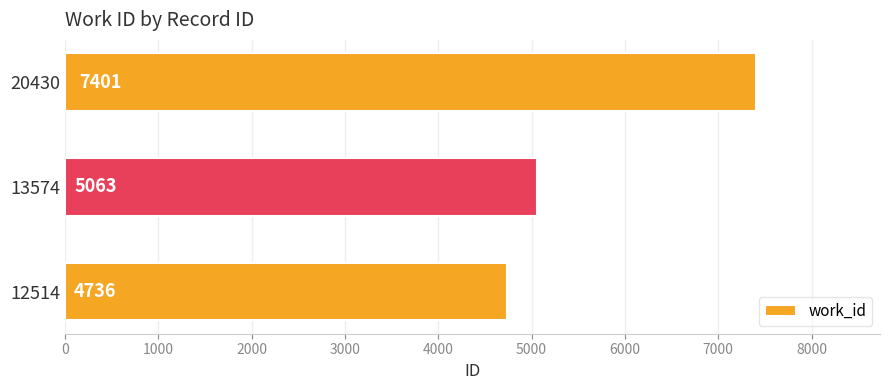

Is it true that the value at 20430 is 4884?

False